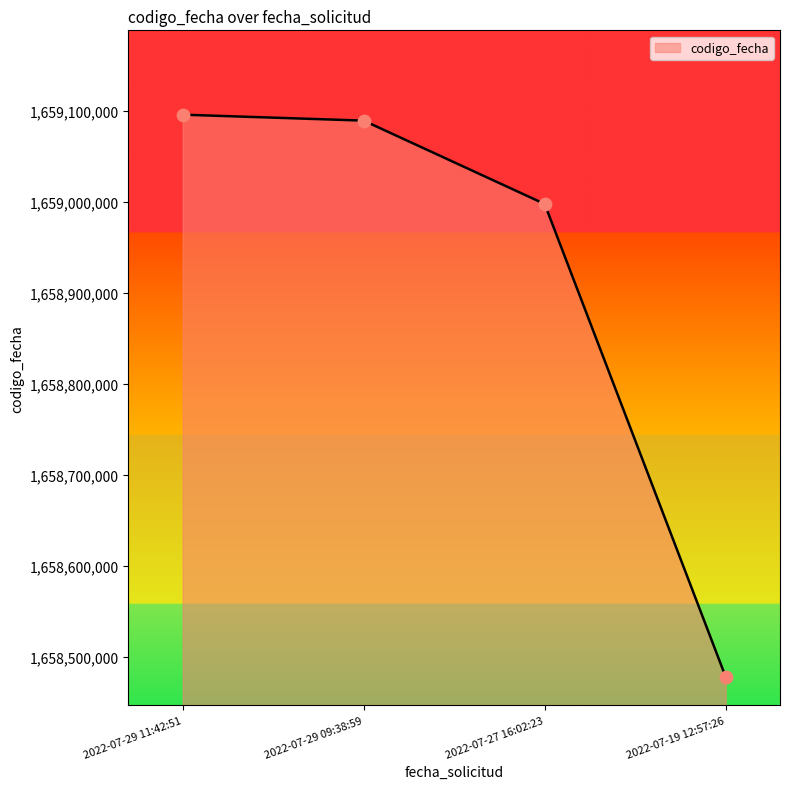

What is the ratio of the value at 2022-07-29 09:38:59 to the value at 2022-07-27 16:02:23?

1.0